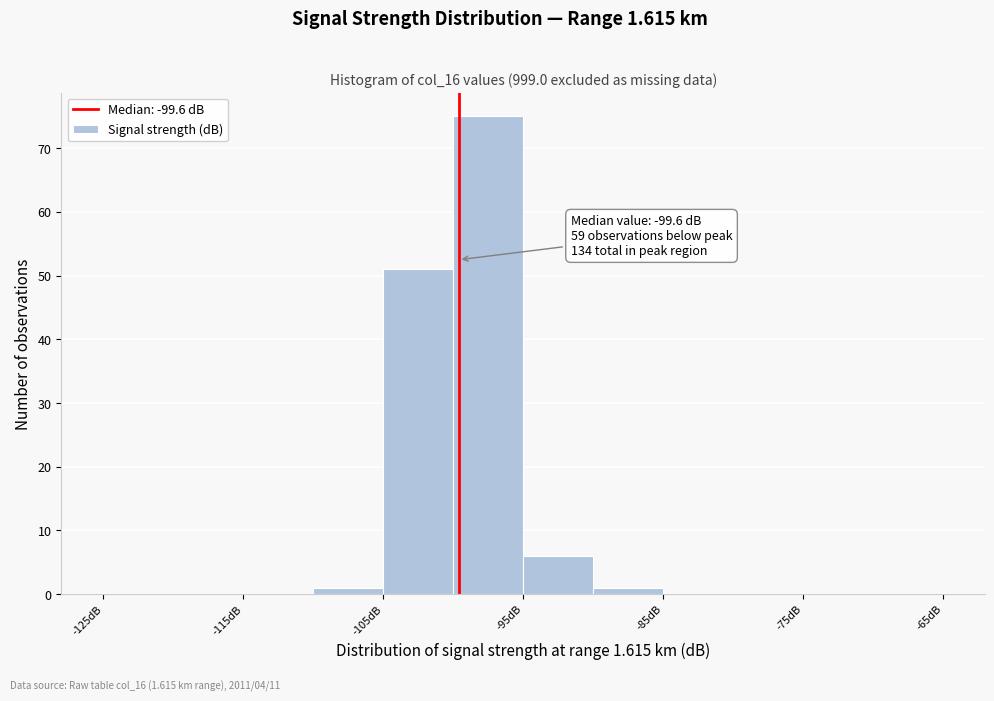

Over which range of the x-axis is the bar tallest?

-100 to -95